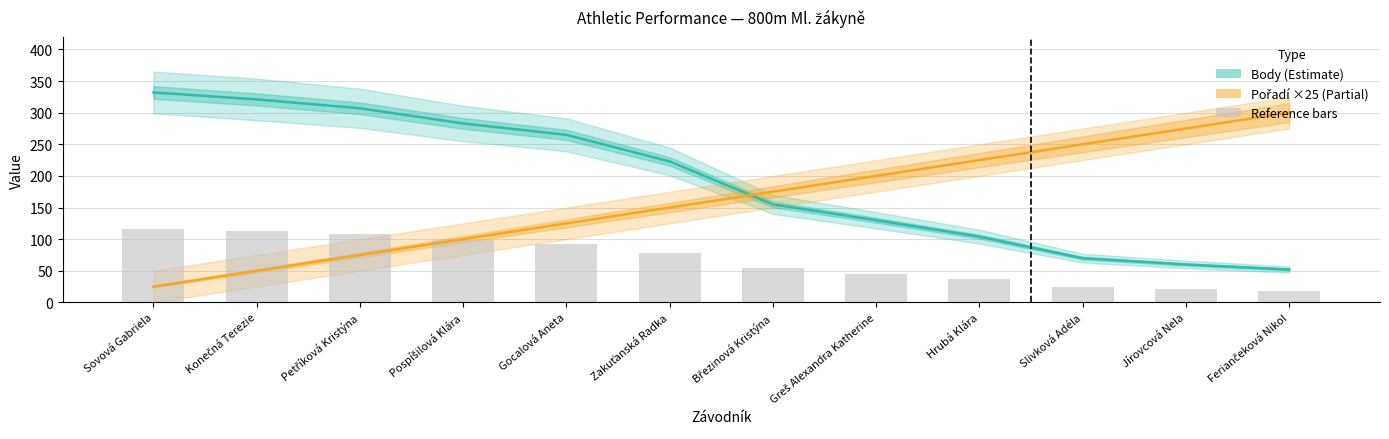

Reading right to left, transcribe all the data shown in this chart.

Body: Feriančeková Nikol=52	Jírovcová Nela=60	Slivková Adéla=70	Hrubá Klára=104	Greš Alexandra Katherine=130	Březinová Kristýna=155	Zakuťanská Radka=223	Gocalová Aneta=265	Pospíšilová Klára=283	Petříková Kristýna=307	Konečná Terezie=321	Sovová Gabriela=332
Pořadí (×25): Feriančeková Nikol=300	Jírovcová Nela=275	Slivková Adéla=250	Hrubá Klára=225	Greš Alexandra Katherine=200	Březinová Kristýna=175	Zakuťanská Radka=150	Gocalová Aneta=125	Pospíšilová Klára=100	Petříková Kristýna=75	Konečná Terezie=50	Sovová Gabriela=25